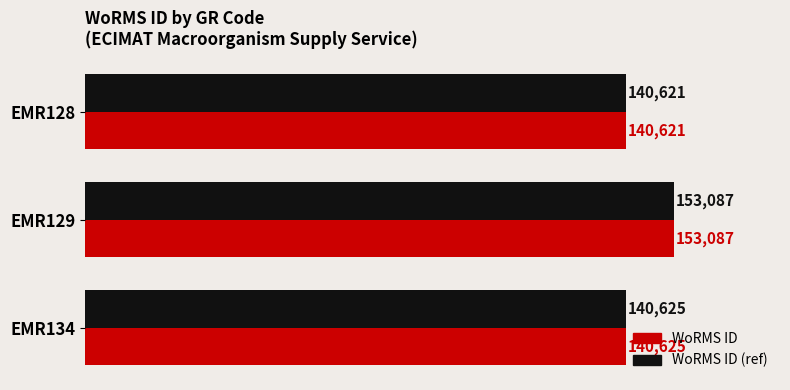

What is the difference between the maximum and second lowest values in the WoRMS ID (ref) series?

12462